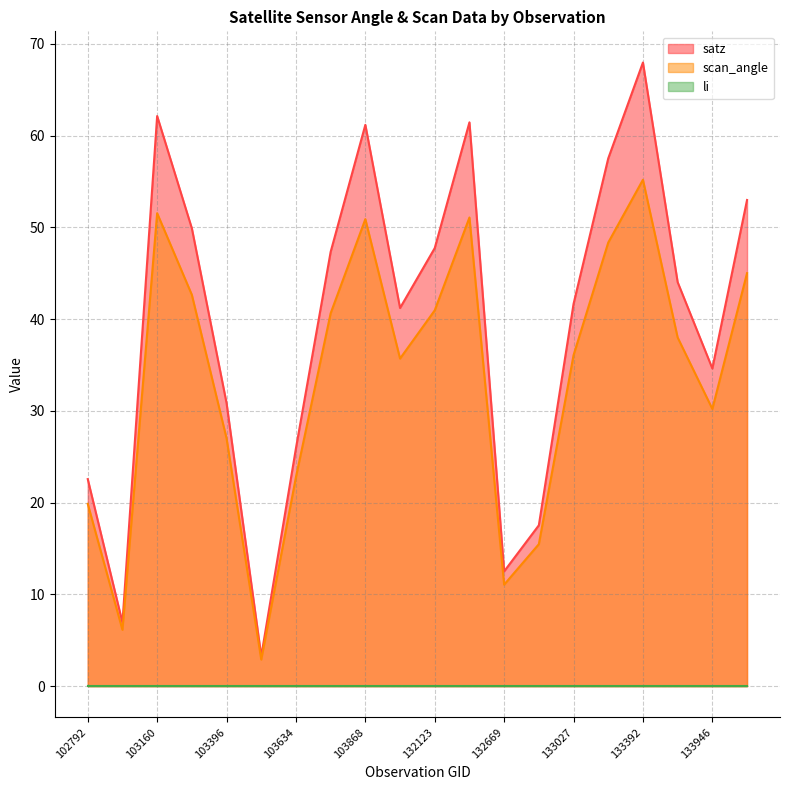

Rank the series by their maximum value, from lowest to highest.

li, scan_angle, satz